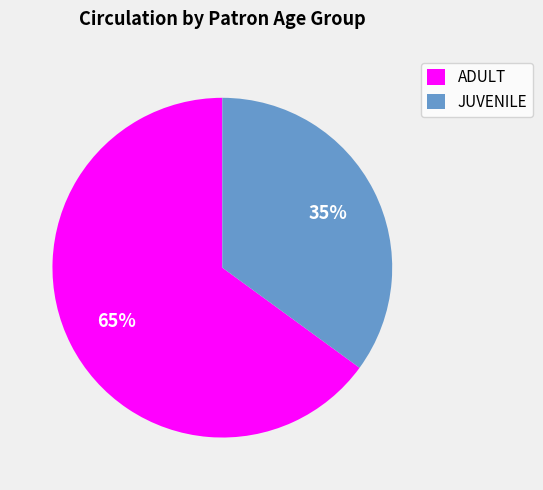

Combined, do ADULT and JUVENILE account for over 50%?

Yes